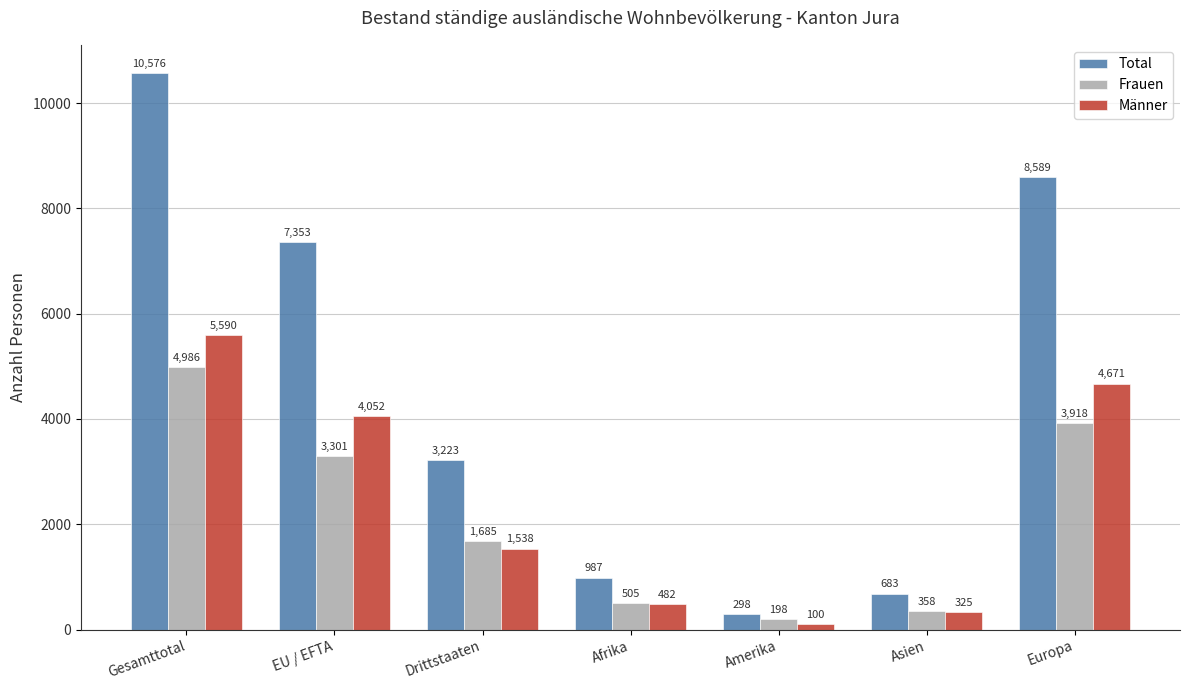

Reading left to right, transcribe all the data shown in this chart.

Total: Gesamttotal=10576	EU / EFTA=7353	Drittstaaten=3223	Afrika=987	Amerika=298	Asien=683	Europa=8589
Frauen: Gesamttotal=4986	EU / EFTA=3301	Drittstaaten=1685	Afrika=505	Amerika=198	Asien=358	Europa=3918
Männer: Gesamttotal=5590	EU / EFTA=4052	Drittstaaten=1538	Afrika=482	Amerika=100	Asien=325	Europa=4671